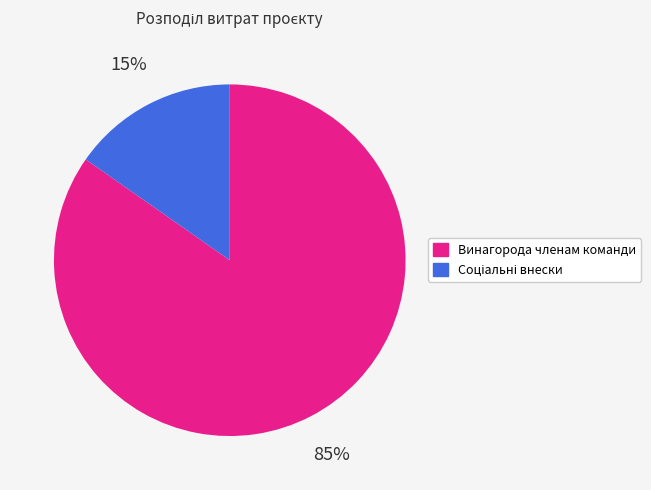

To the nearest percent, what is the average slice percentage?

50%